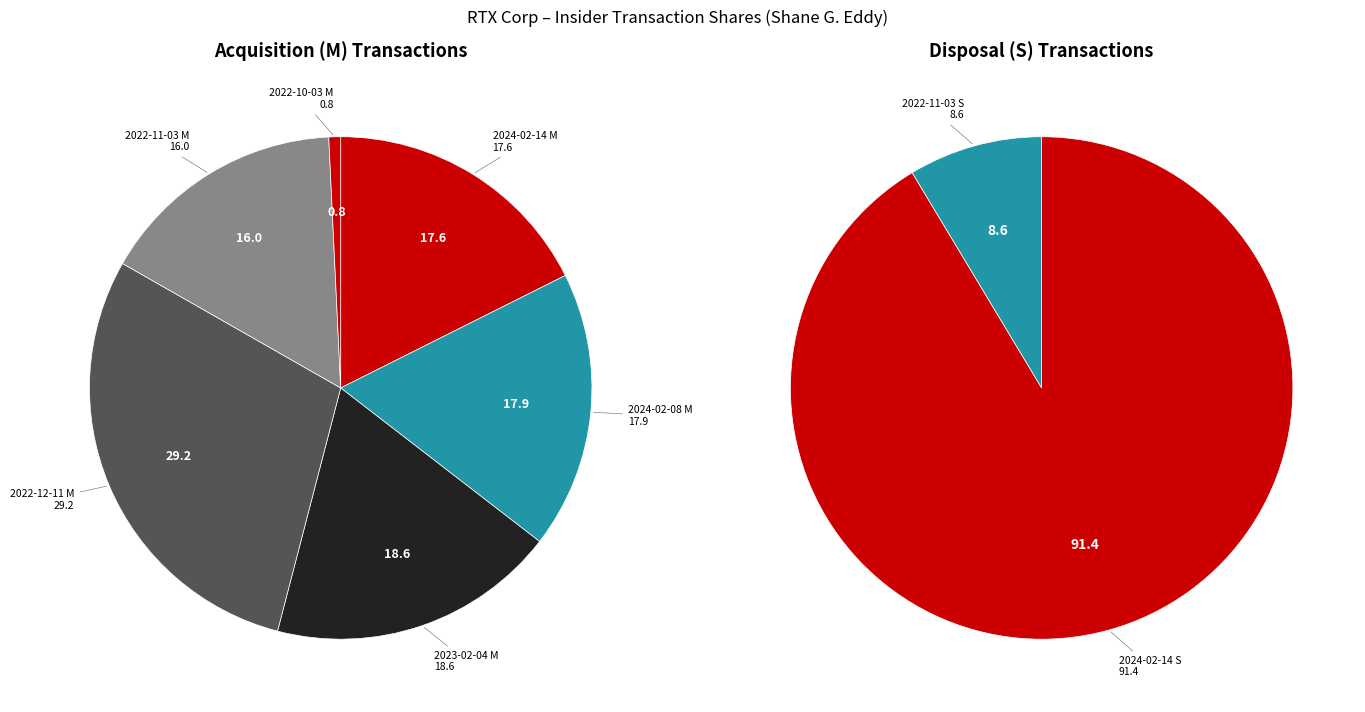

True or false: 2022-11-03 S accounts for 1% of the total.

False